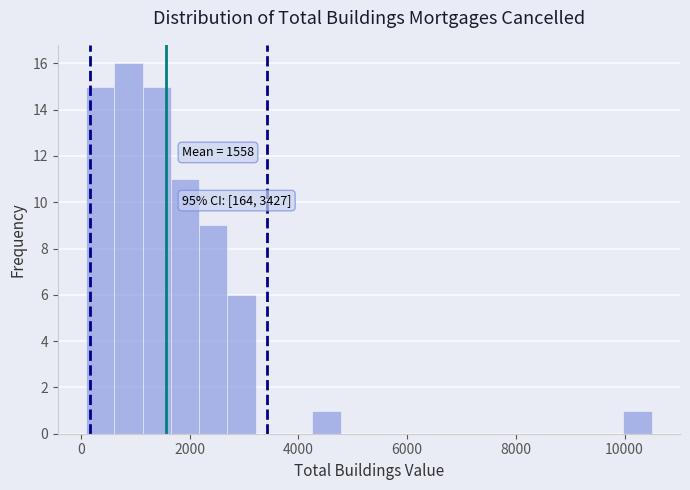

Read against the x-axis, roughly where is the centre of the tallest bar?

800